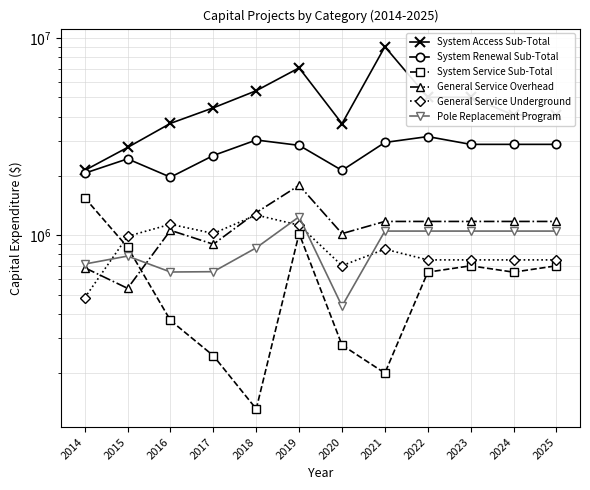

True or false: System Service Sub-Total and General Service Underground cross at least once.

True